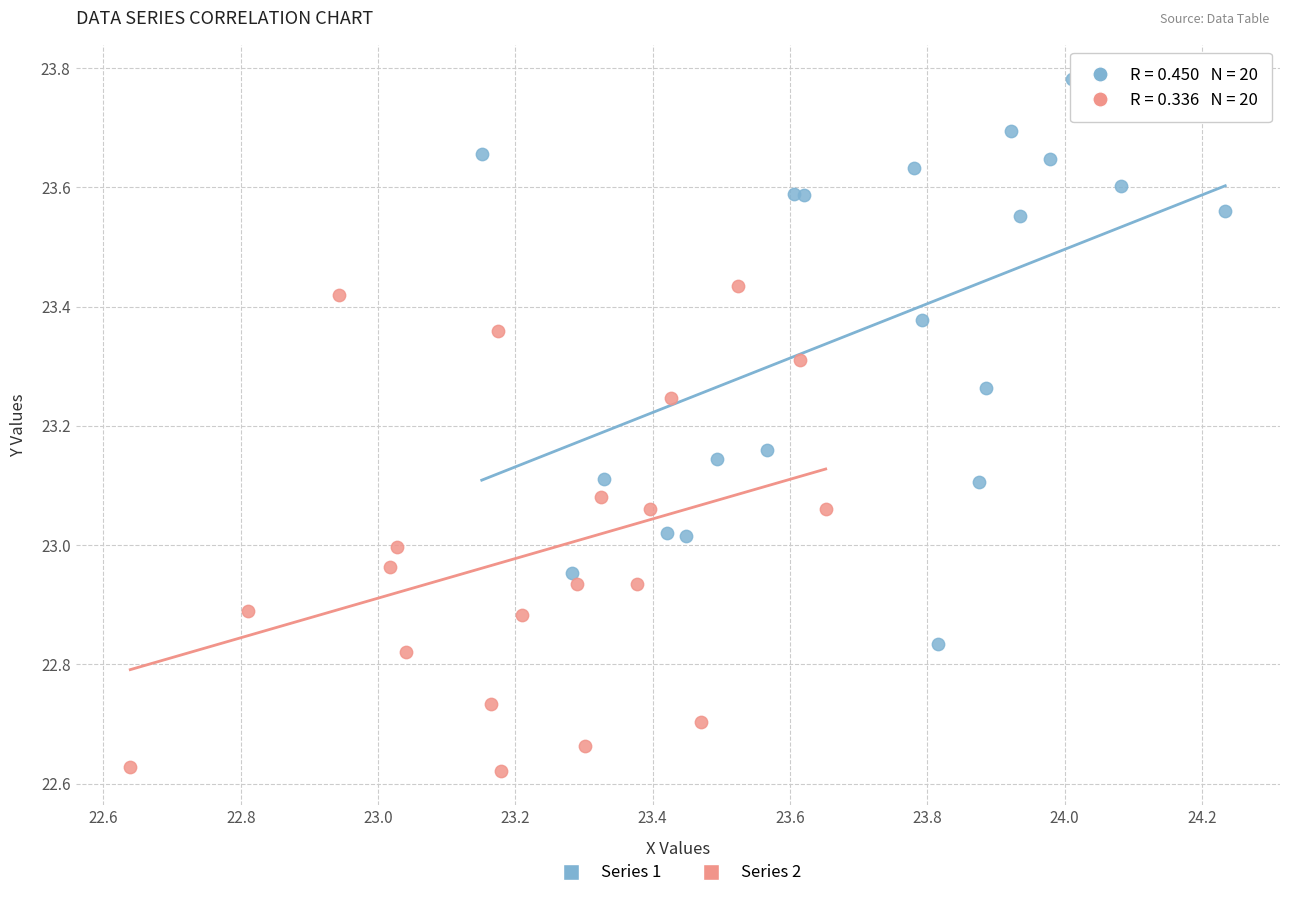

Which series reaches the maximum Y coordinate?

Series 1